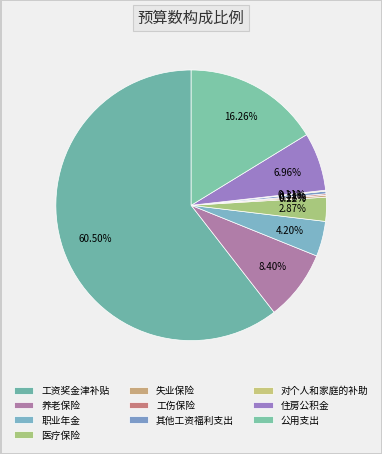

Rank the categories by value from lowest to highest.

对个人和家庭的补助, 工伤保险, 失业保险, 其他工资福利支出, 医疗保险, 职业年金, 住房公积金, 养老保险, 公用支出, 工资奖金津补贴